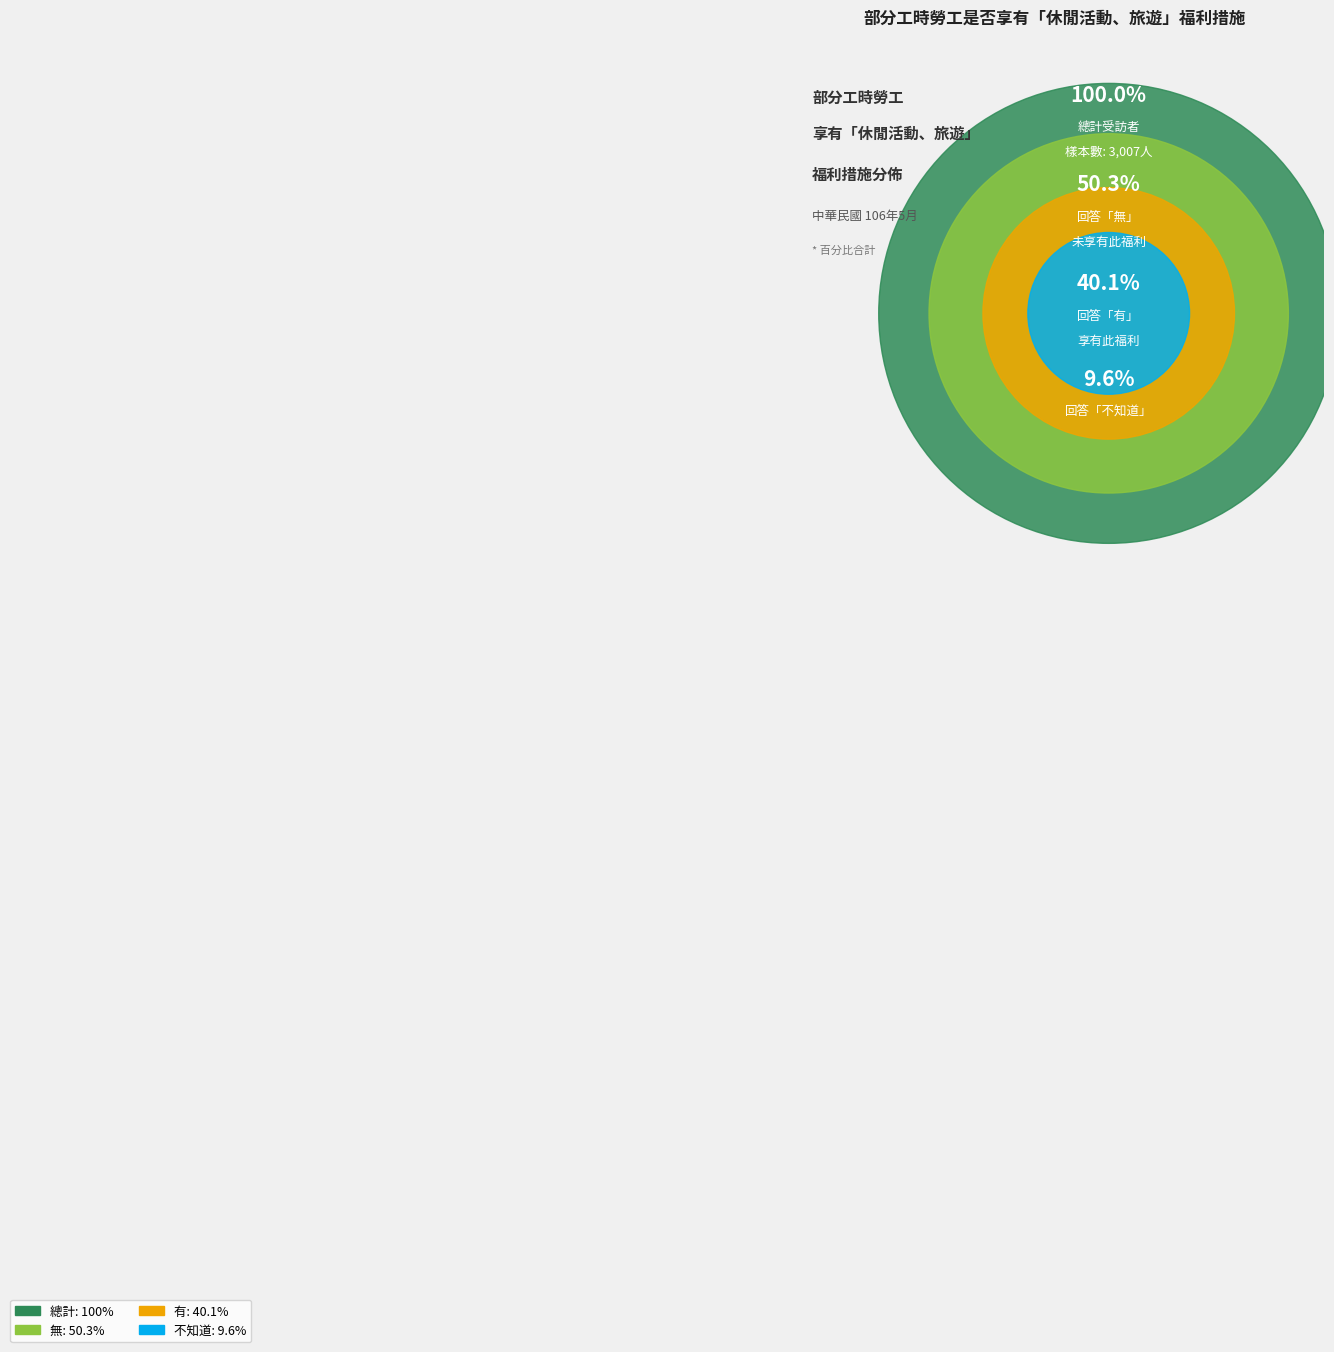

Which has a higher value, 無 or 不知道?

無